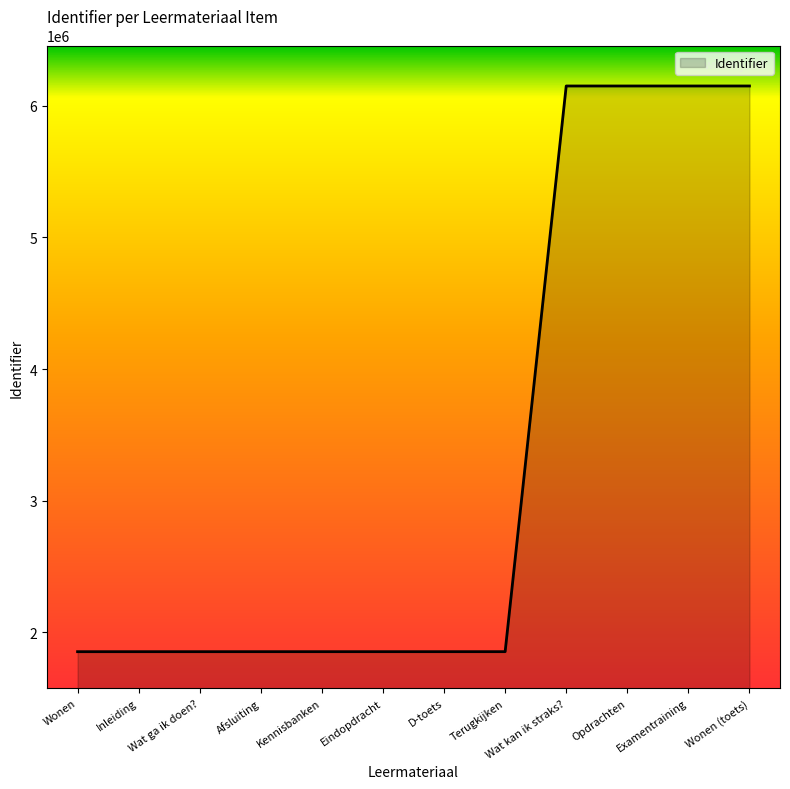

What is the maximum value shown in the chart?

6150213